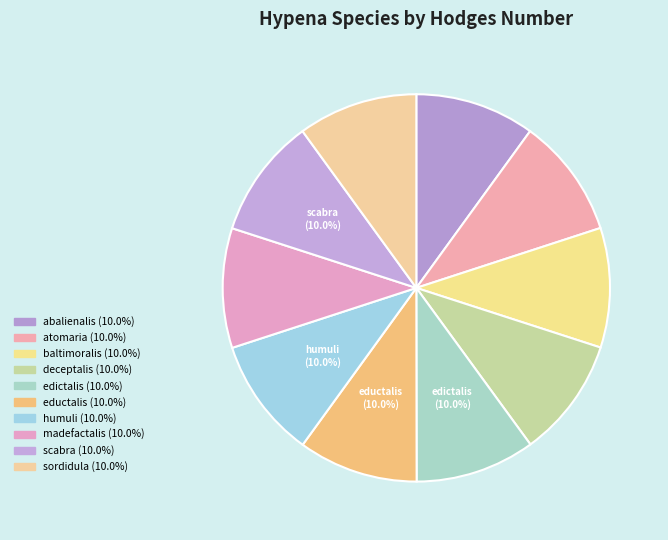

Combined, what portion of the pie is sordidula and eductalis?

20.0%